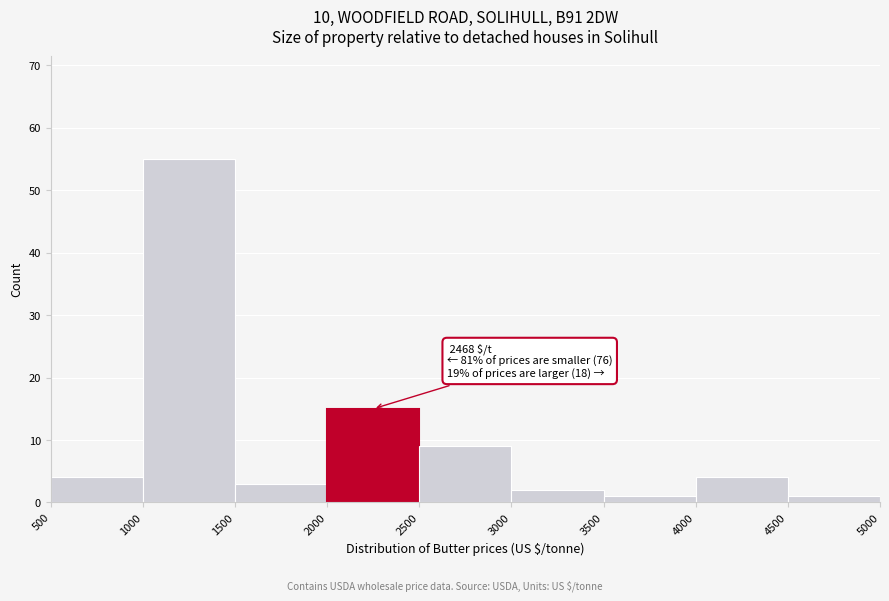

Which range on the x-axis has the tallest bar?

1000 to 1500